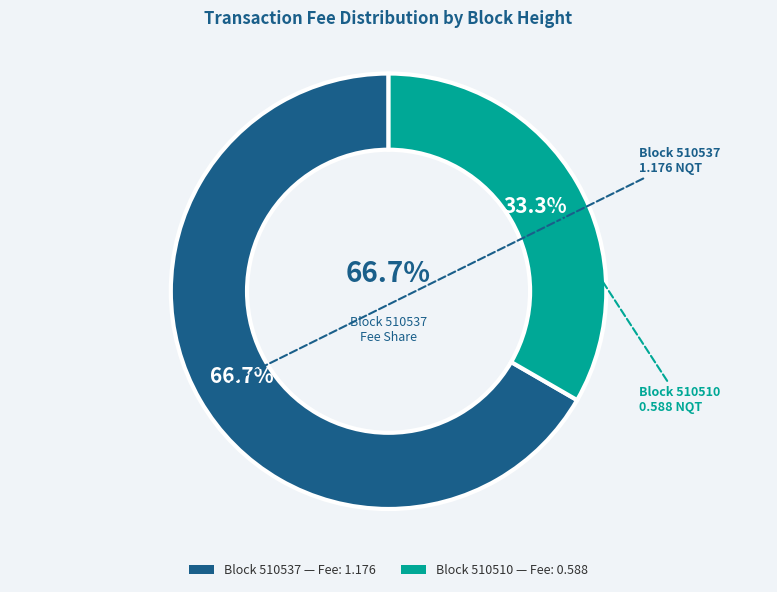

What is the change in value from 510537 to 510510?

-0.6